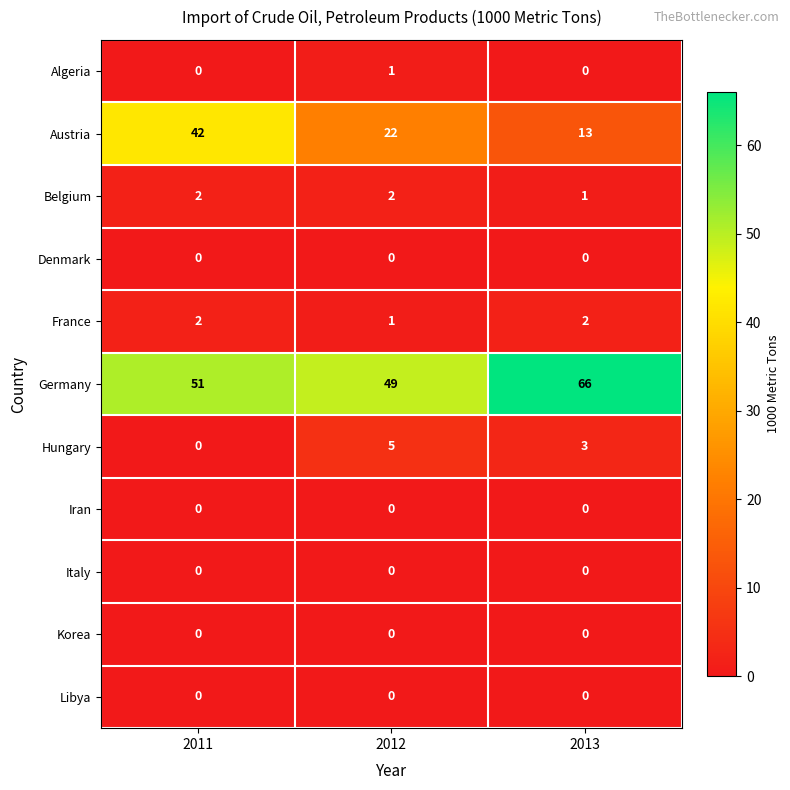

Count the Austria values in the range 13 to 42.

3